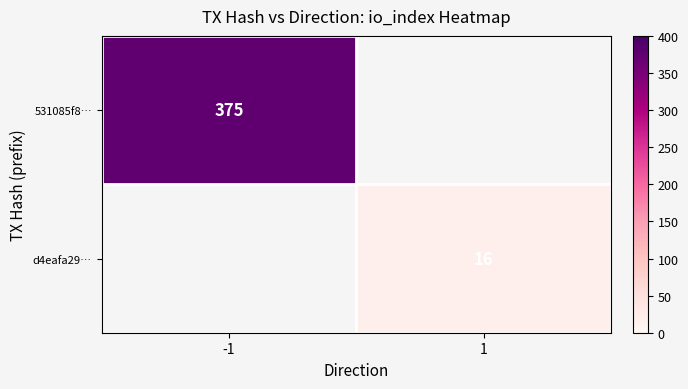

At how many categories does at least one series exceed 109?

1